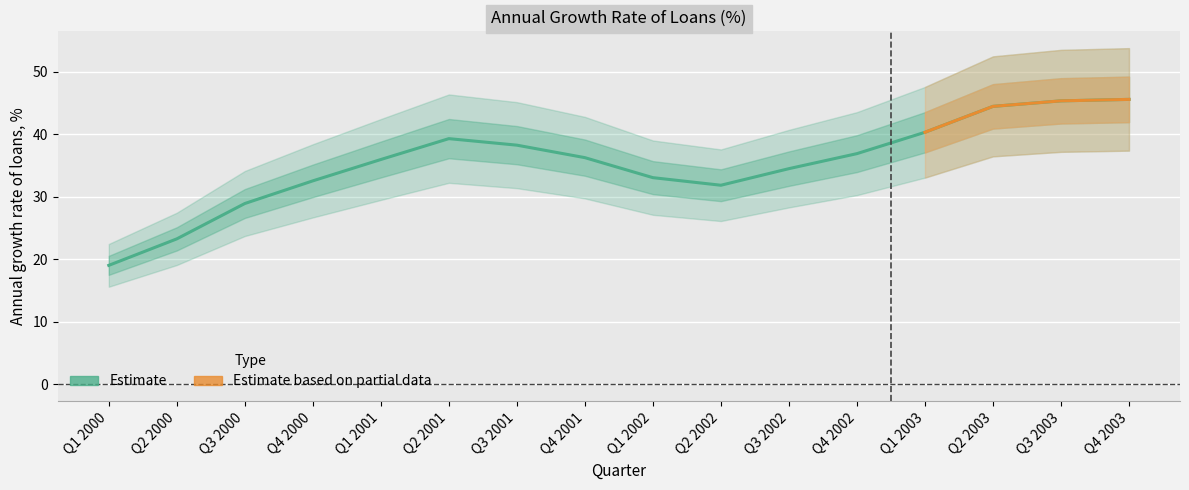

Which category has the lowest value across all series?

Q1 2000